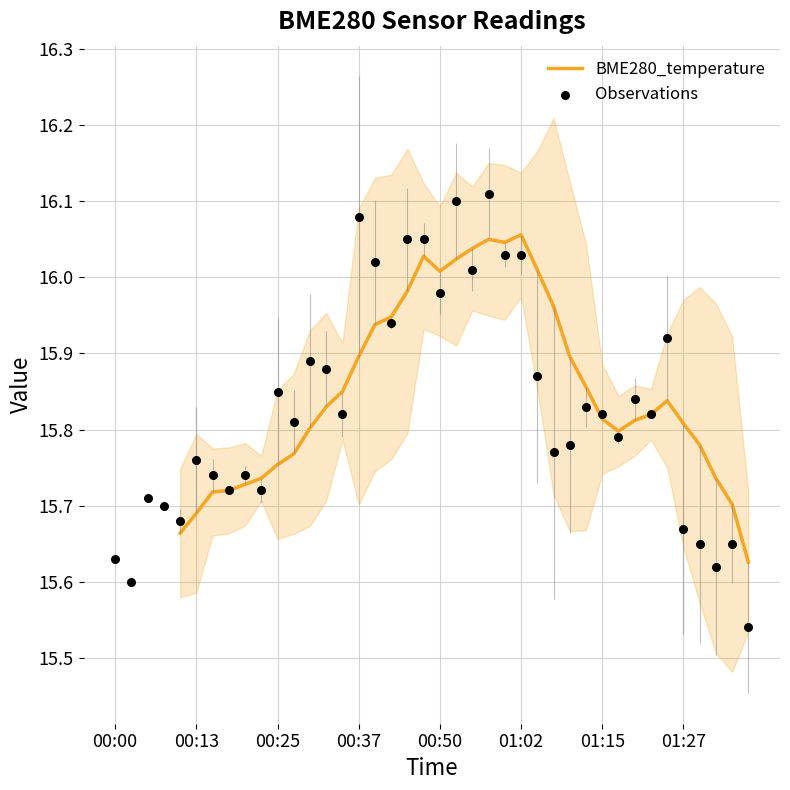

What is the change in value from 00:07 to 01:37?

-0.2